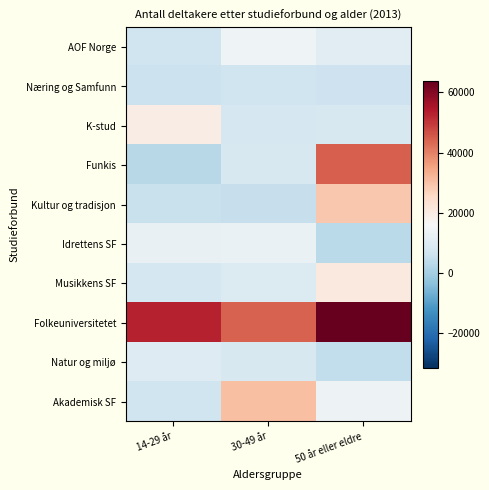

At which category is the sum across all series the highest?

50 år eller eldre